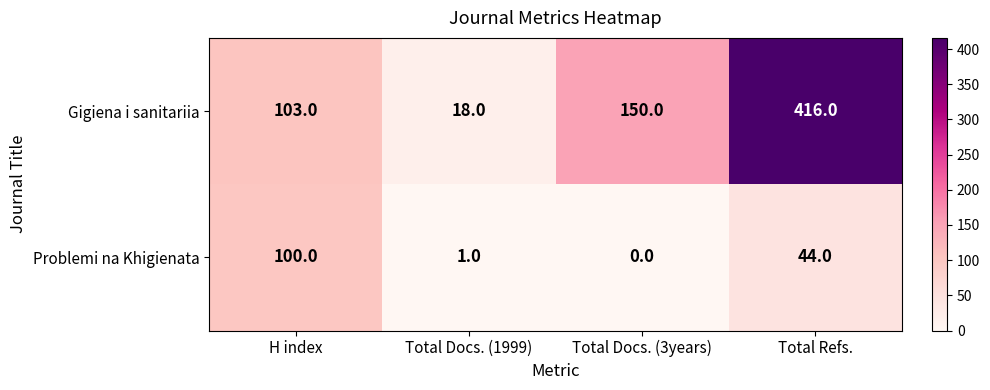

What is the difference between the maximum and minimum values in the Gigiena i sanitariia series?

398